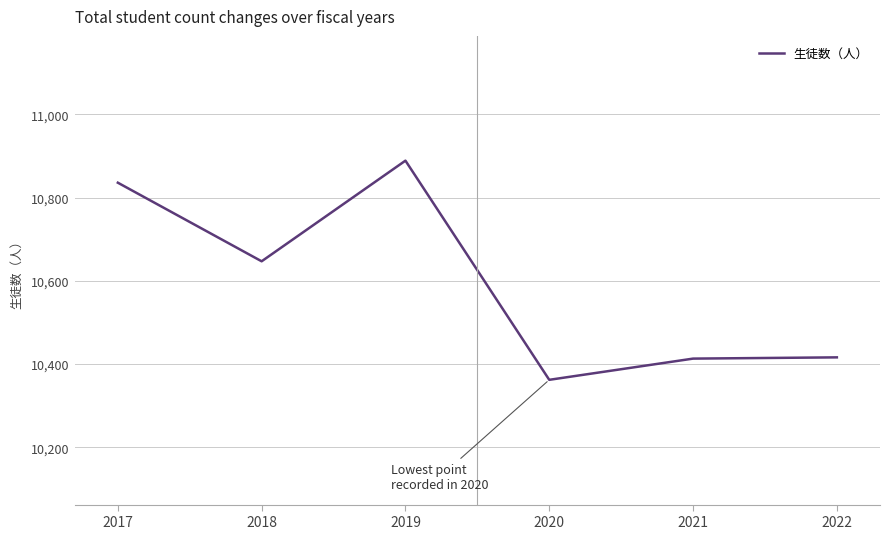

Where is the first local maximum?

2019